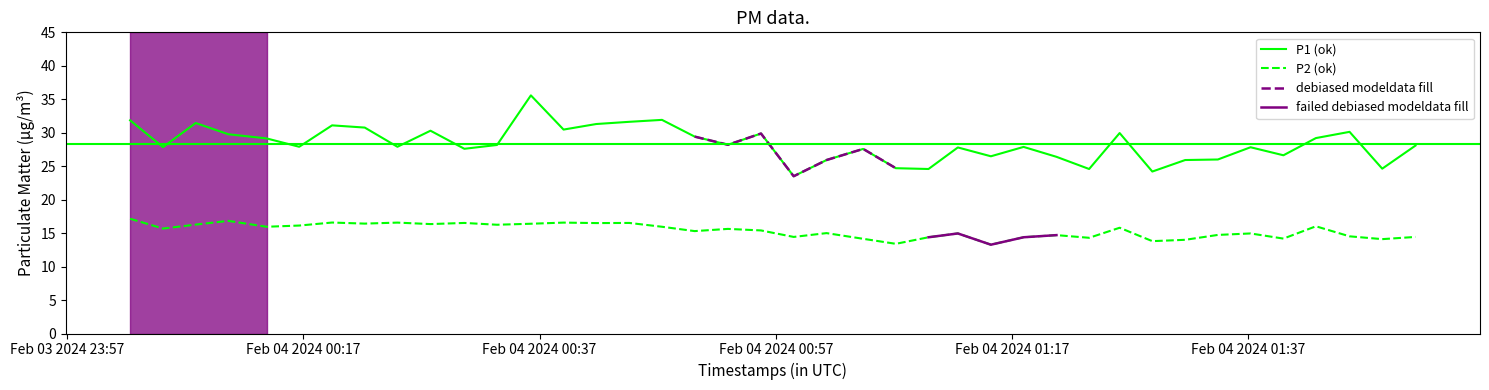

True or false: P2 (ok) and P1 (ok) intersect in this chart.

False